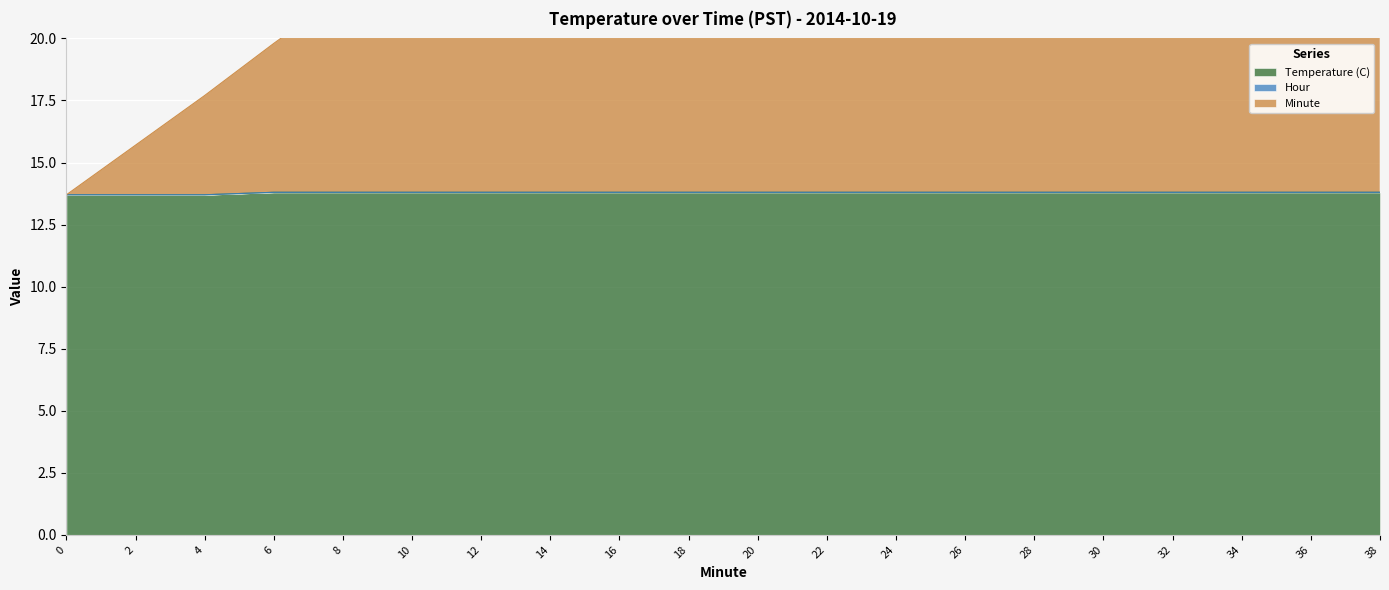

What is the minimum value for Temperature (C)?

13.7